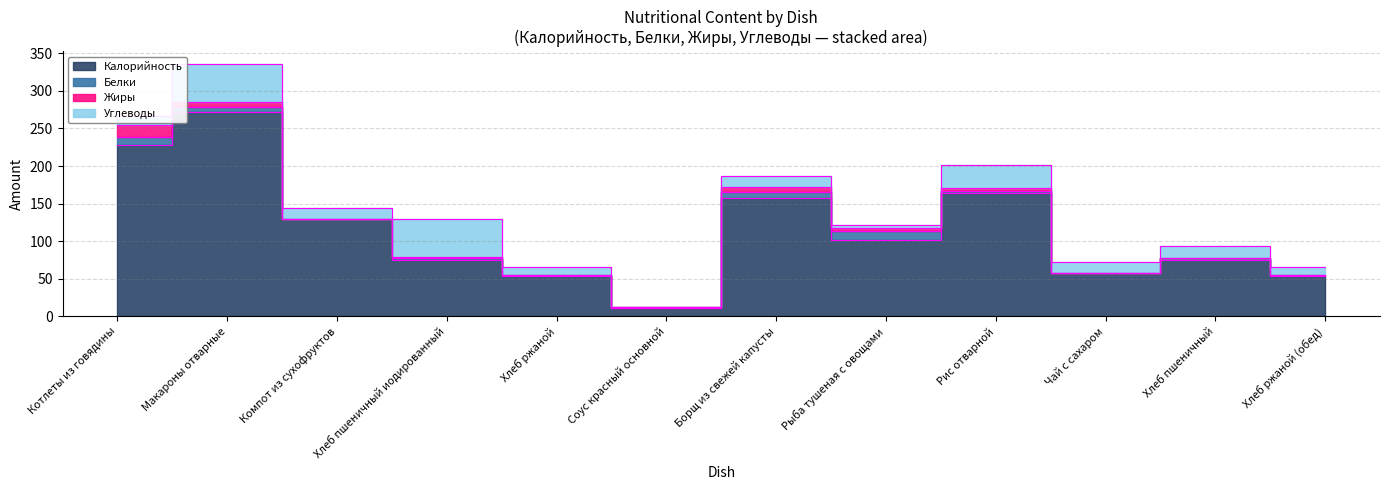

At Компот из сухофруктов, list the series in order from smallest to largest.

Белки, Жиры, Углеводы, Калорийность